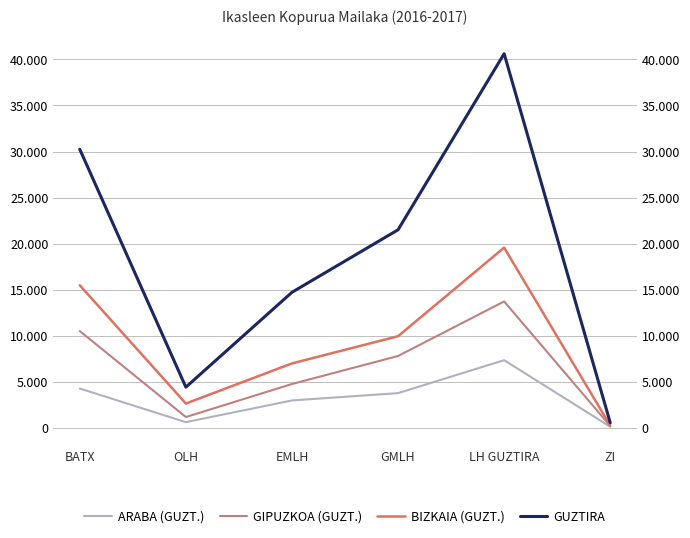

At which category is the sum across all series the highest?

LH GUZTIRA